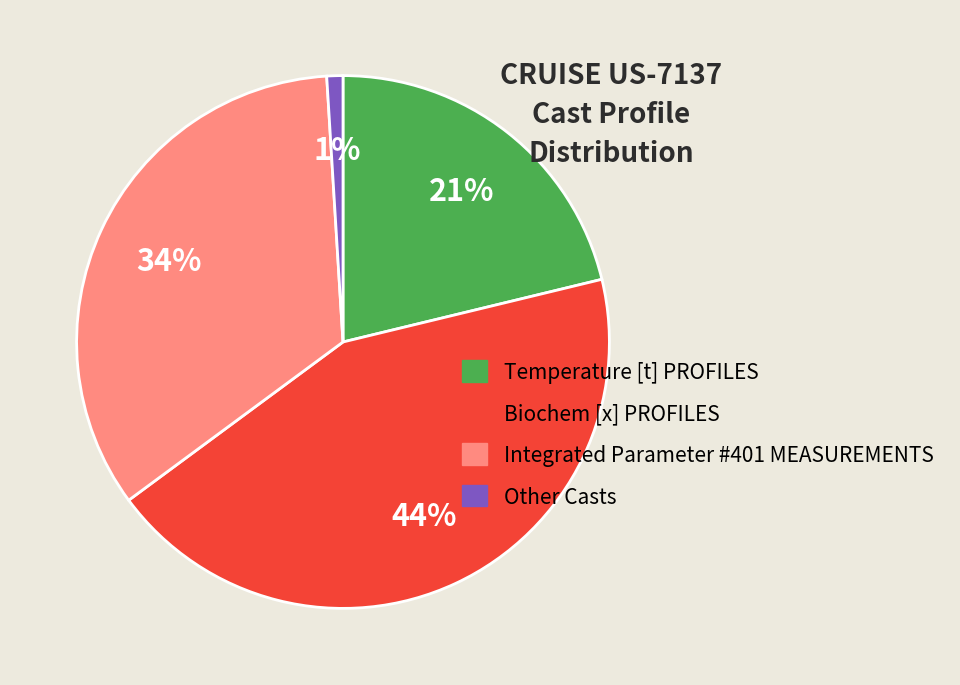

The Biochem [x] PROFILES slice represents 44% of the pie. True or false?

True